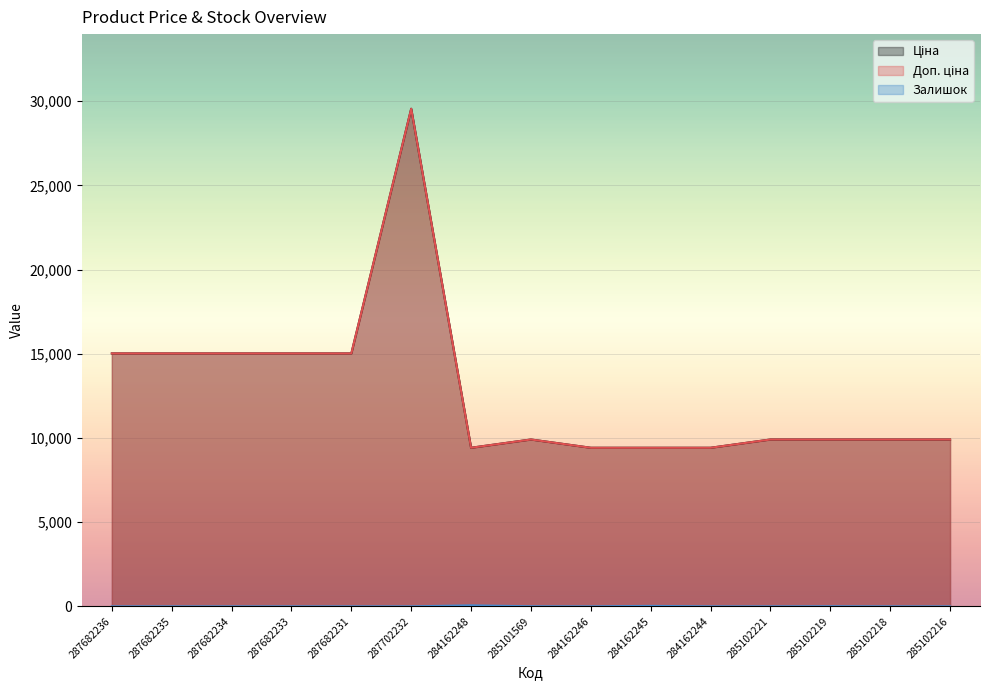

Where is the first local maximum for Залишок?

284162248